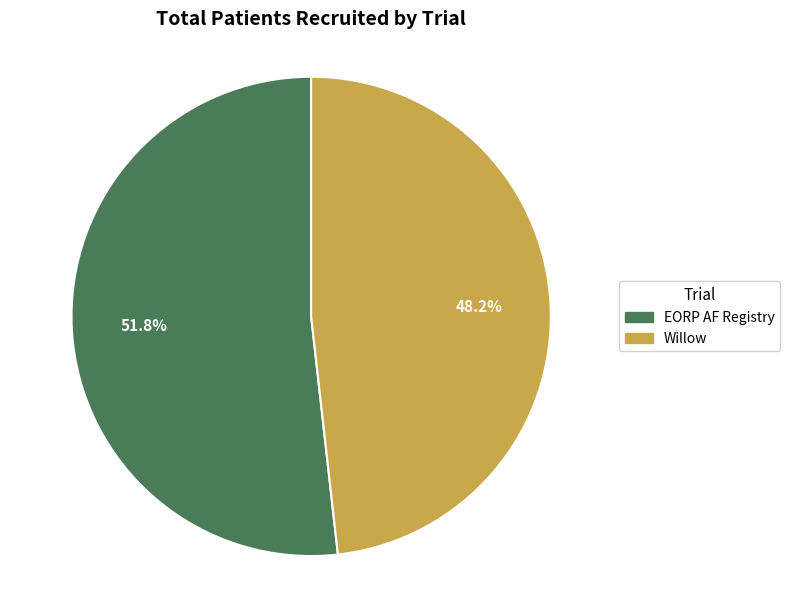

To the nearest percent, what is the combined percentage of Willow and EORP AF Registry?

100%